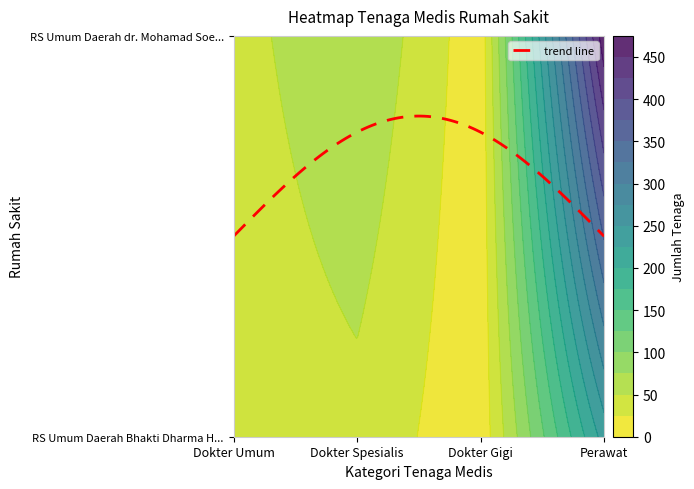

What is the average value of the jumlah_dokter_umum series?

35